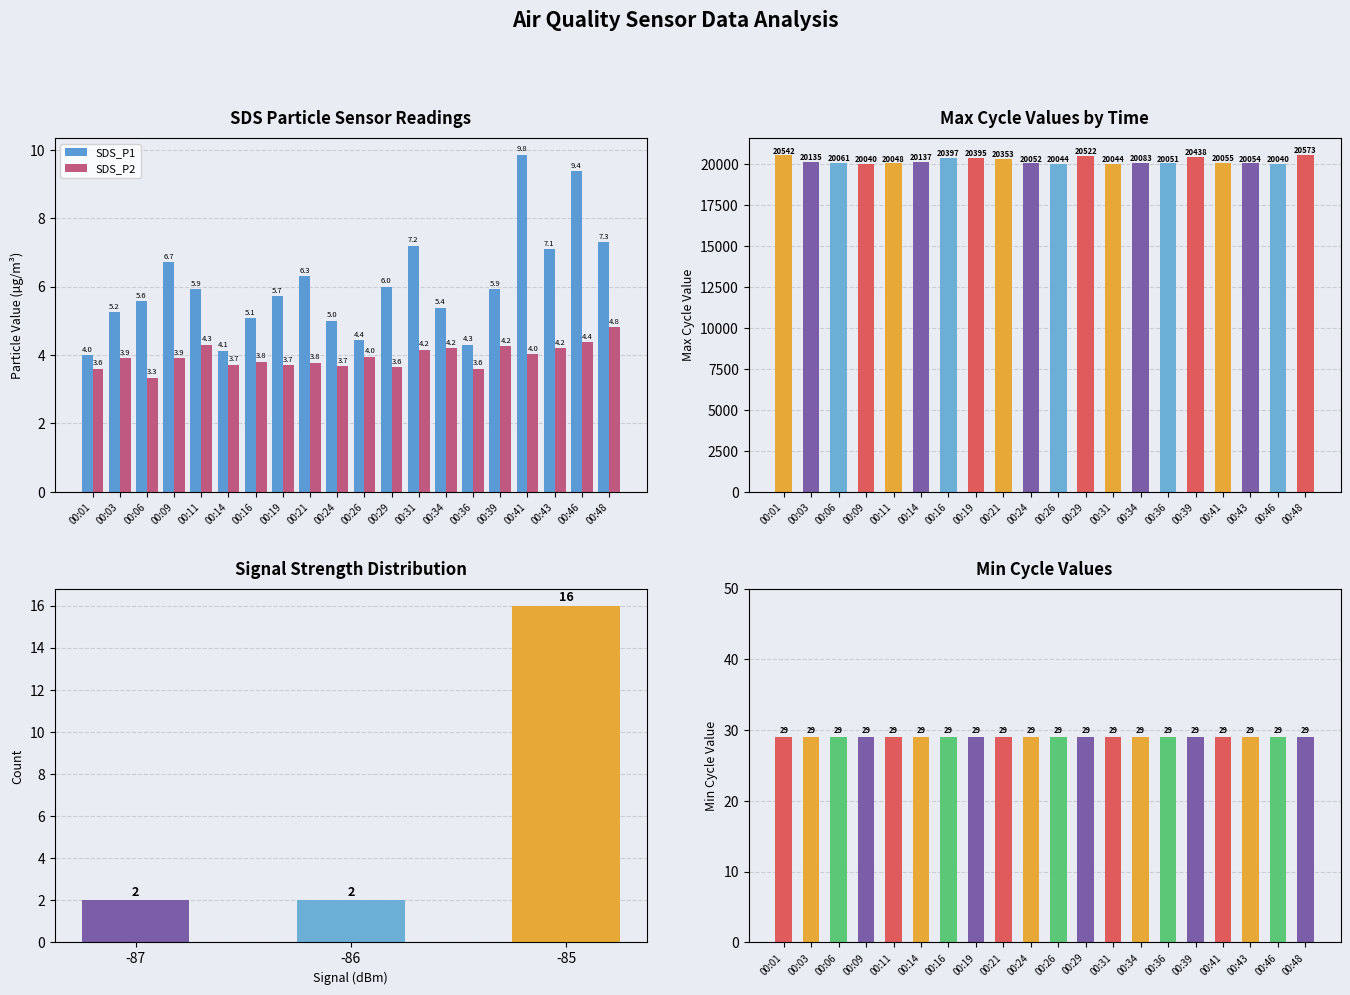

Where is SDS_P2 nearest to the value 4?

00:41